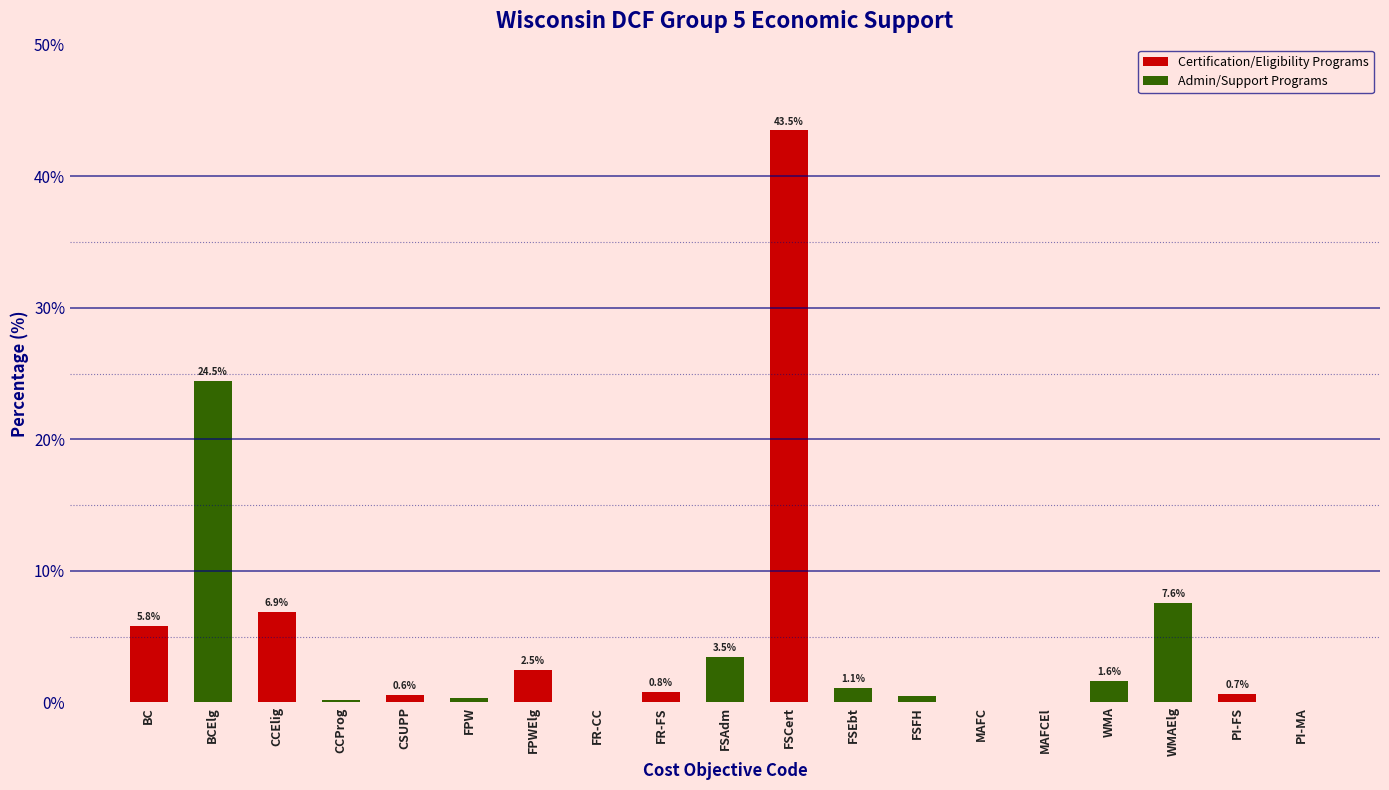

The chart shows a value of 1.1 at FSEbt. True or false?

True